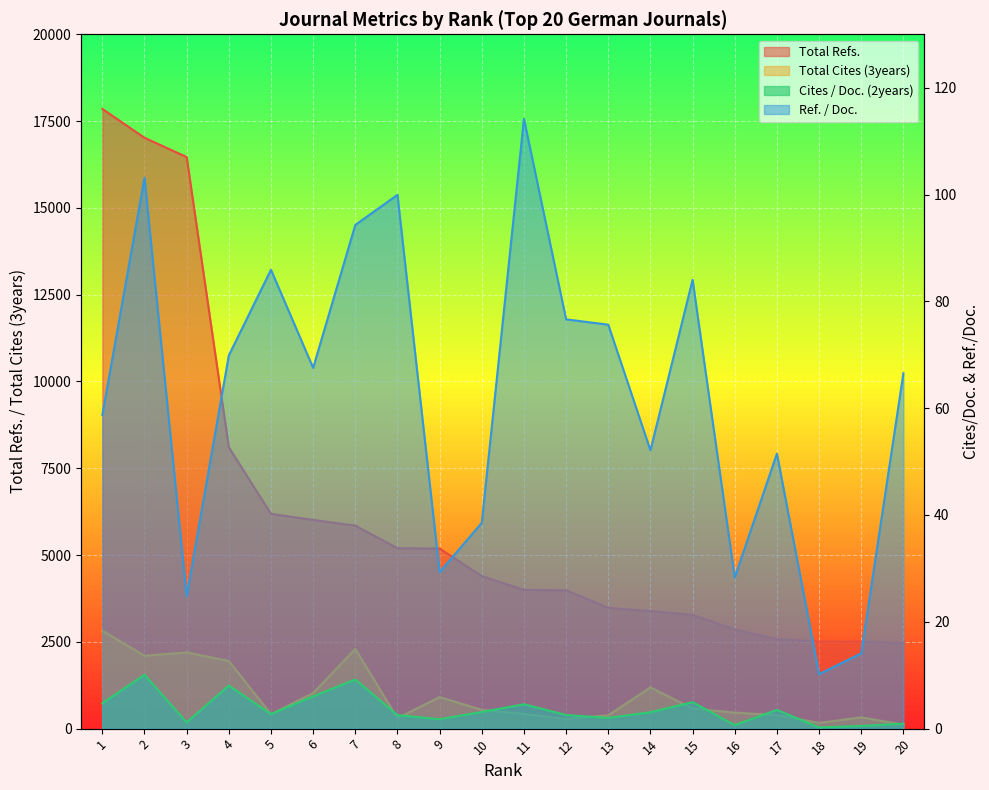

Which has a higher value, 12 or 3?

3